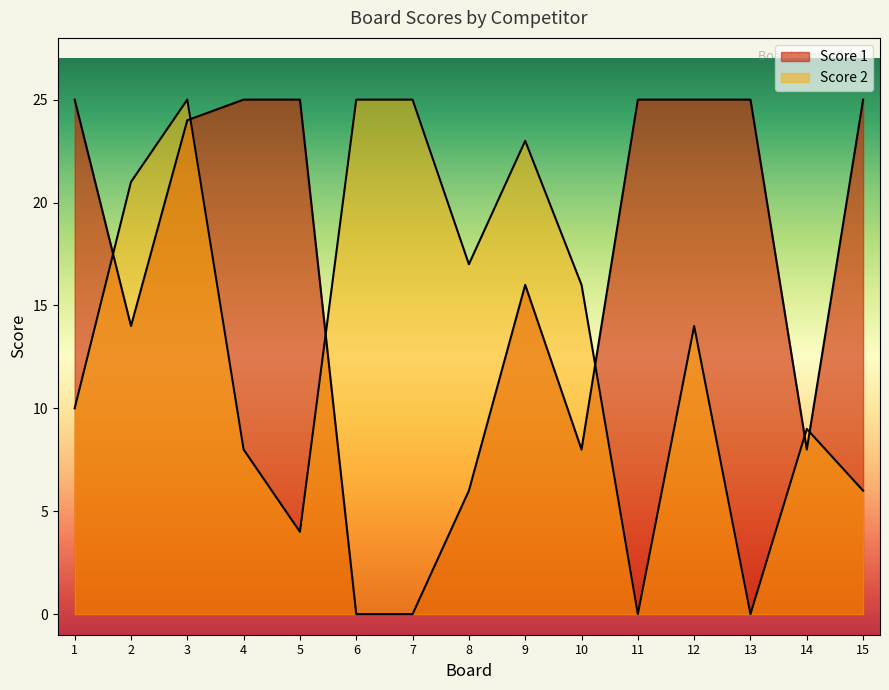

Reading left to right, list all the values displayed in this chart.

Score 2: 10	21	25	8	4	25	25	17	23	16	0	14	0	9	6
Score 1: 25	14	24	25	25	0	0	6	16	8	25	25	25	8	25